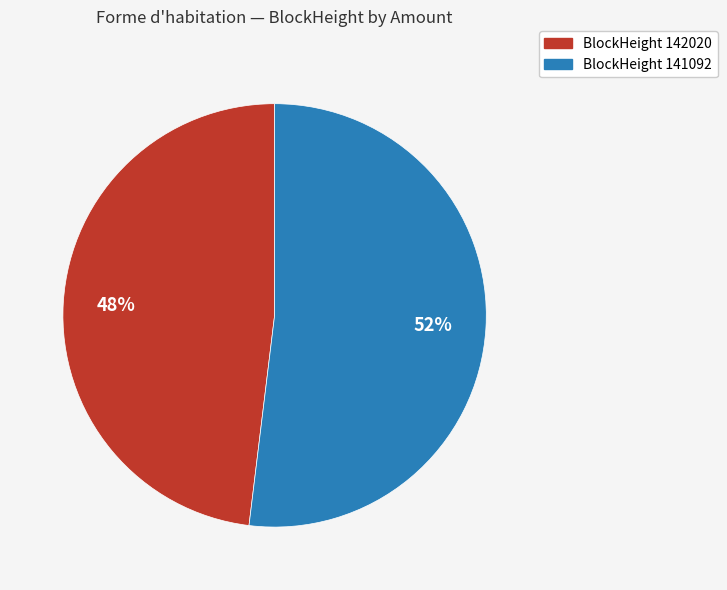

How many segments does this pie chart have?

2